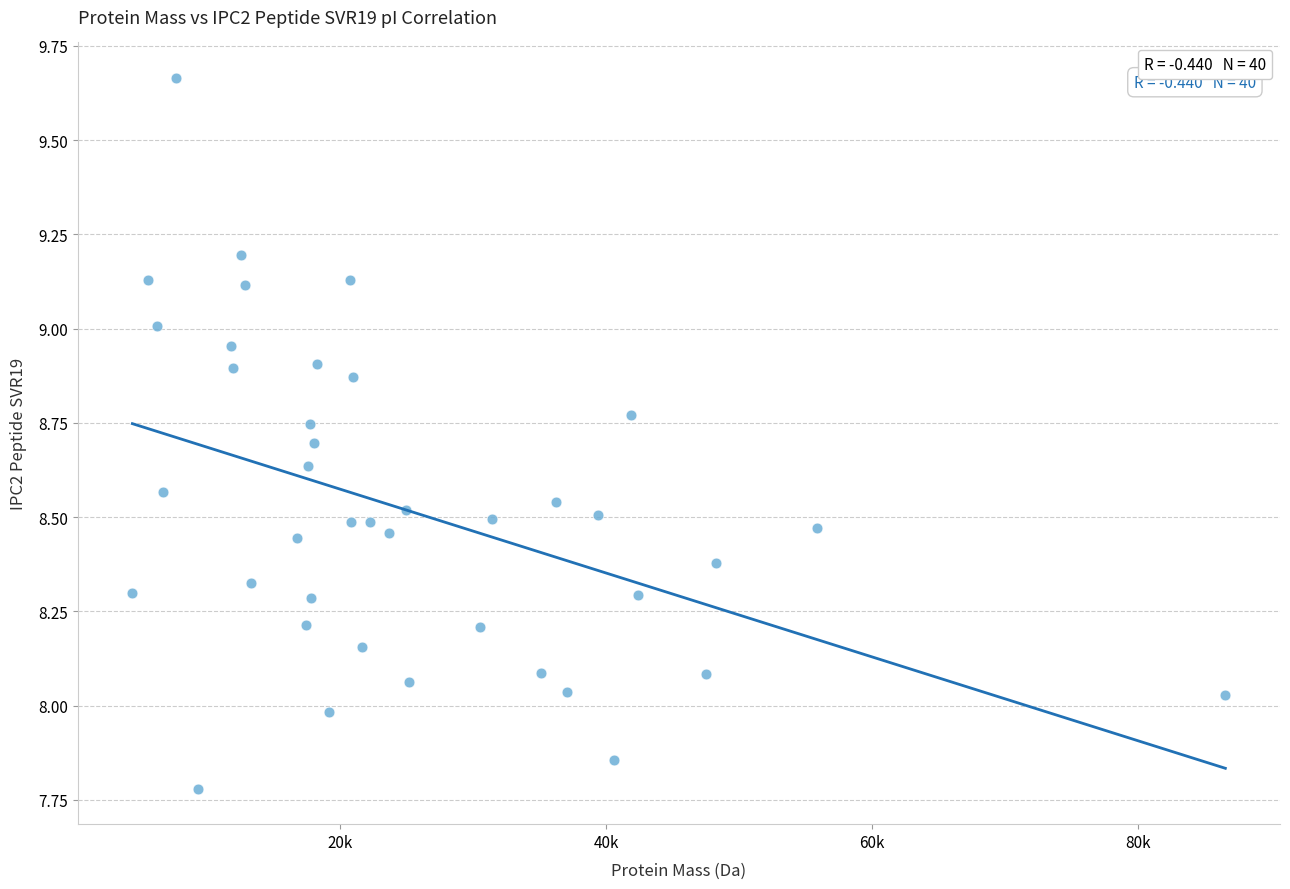

What is the range of Y values (max minus min)?

1.9